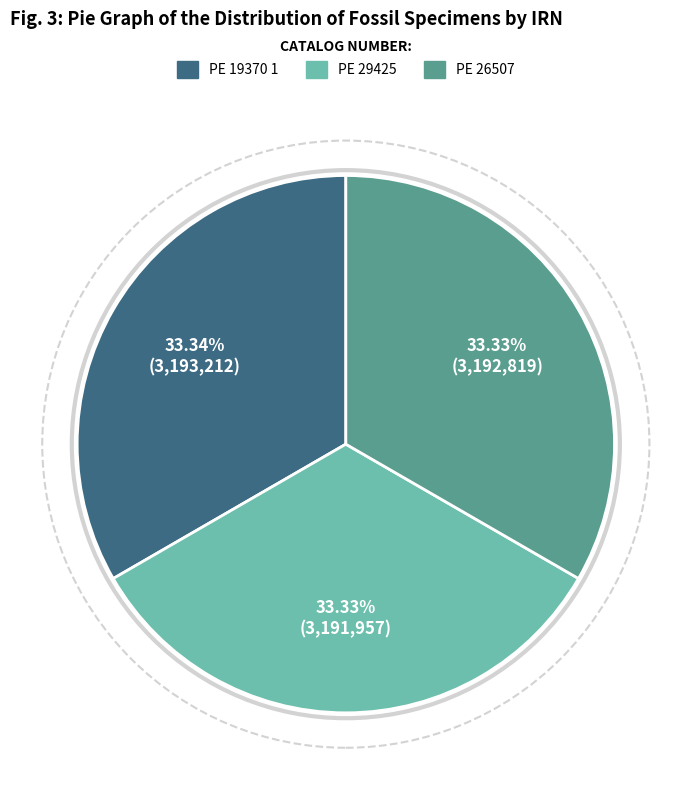

What percentage is NOT represented by PE 26507?

66.7%